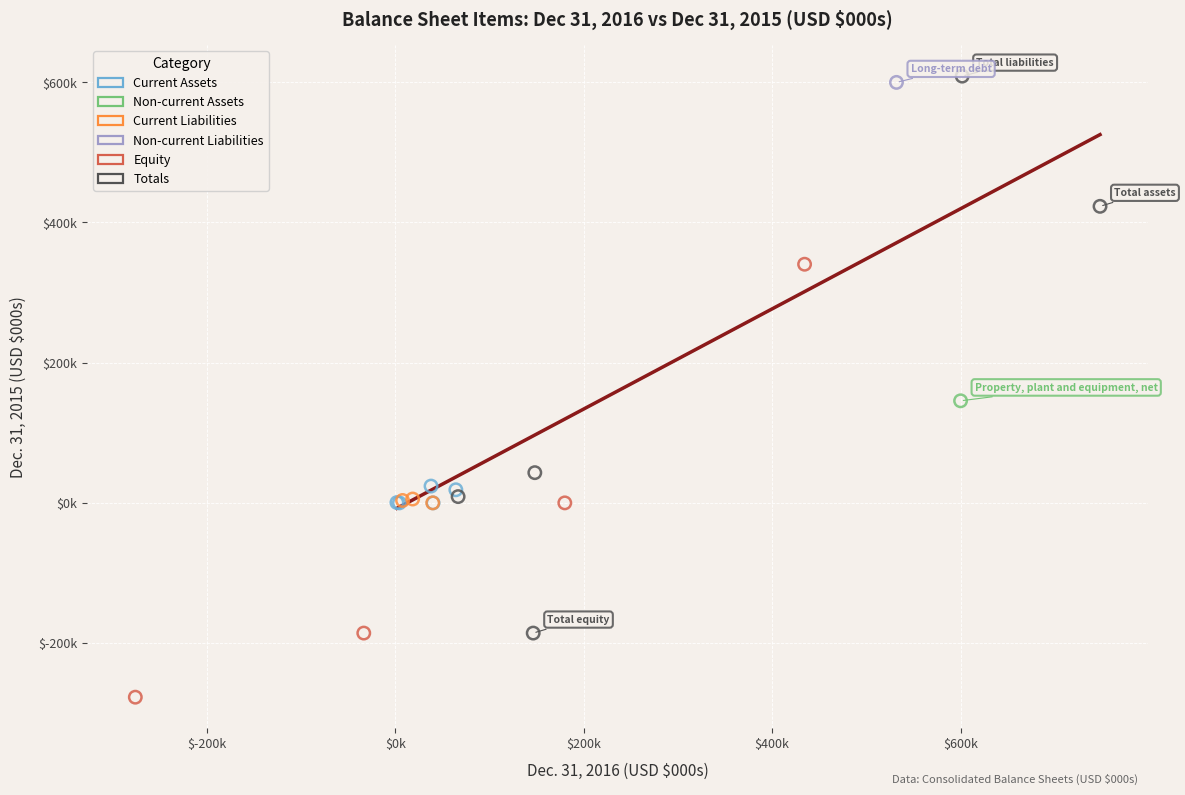

What are all the series names shown in the legend?

Current Assets, Non-current Assets, Current Liabilities, Non-current Liabilities, Equity, Totals